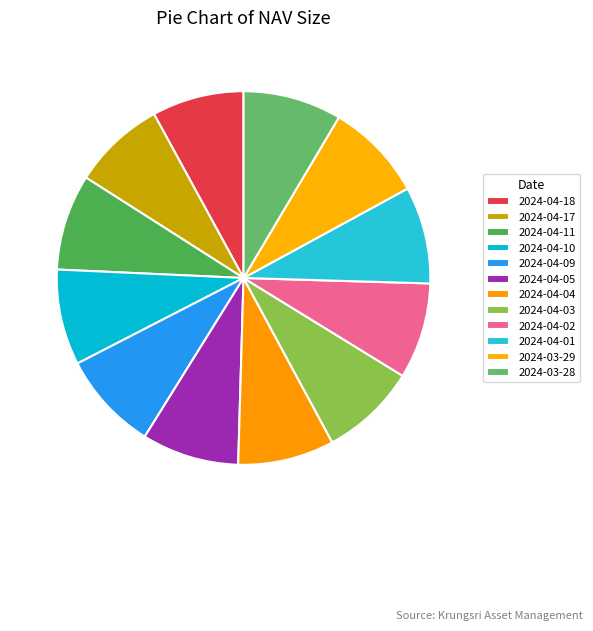

Is the sum of 2024-04-01 and 2024-04-05 greater than half?

No